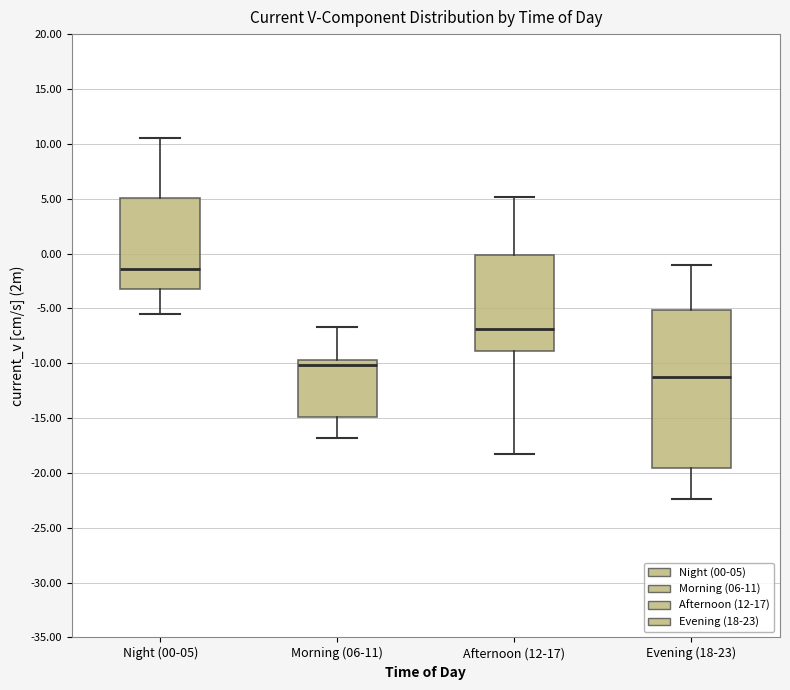

Where does the upper whisker of the box for Night (00-05) end on the y-axis? The values are not printed on the chart, so give them approximately, as read against the axis.

10.5